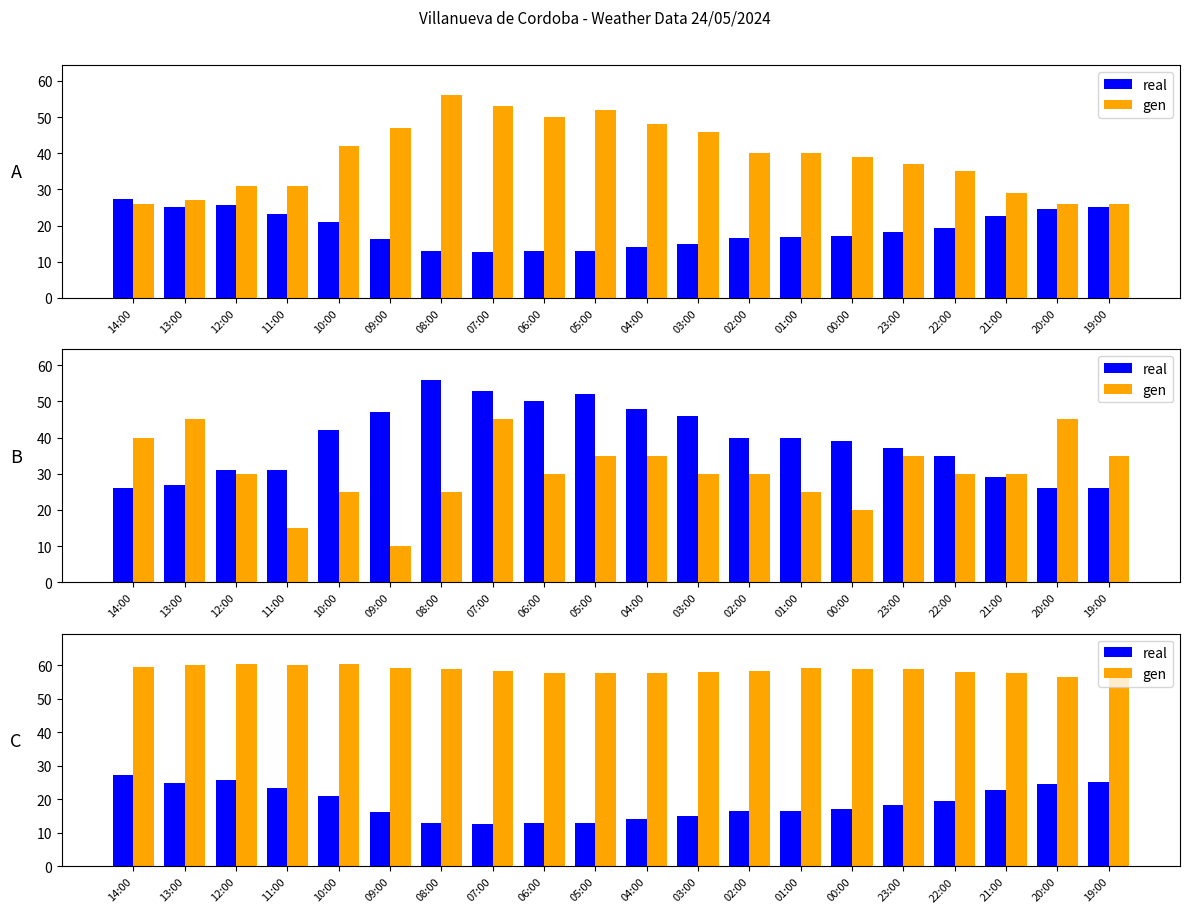

What is the difference between the real values at 22:00 and 07:00?

6.8